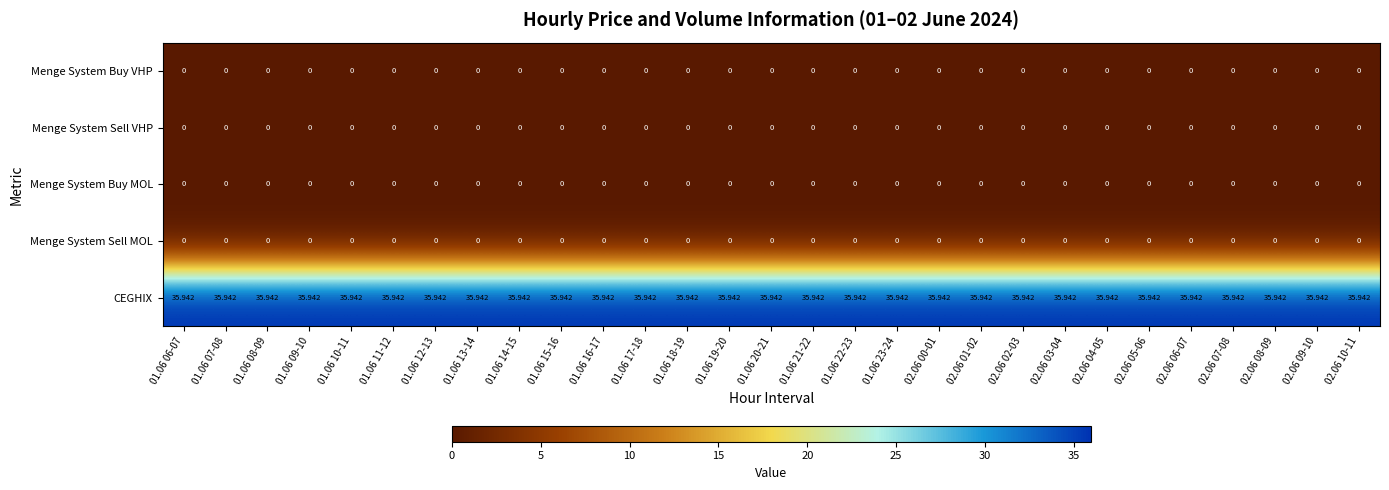

Which series has the largest total across all categories?

CEGHIX